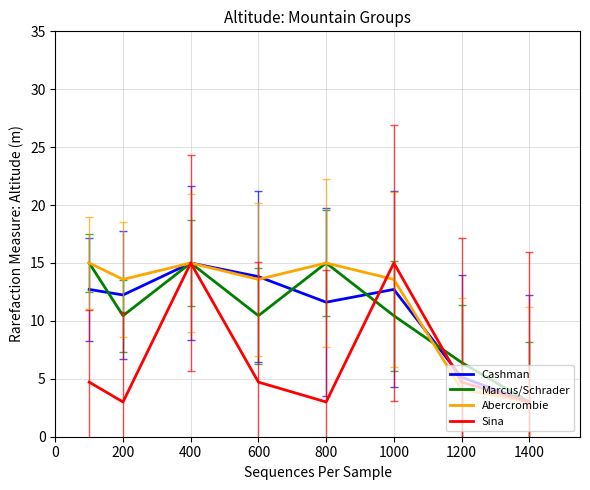

What is the highest value of the Sina series?

15.0